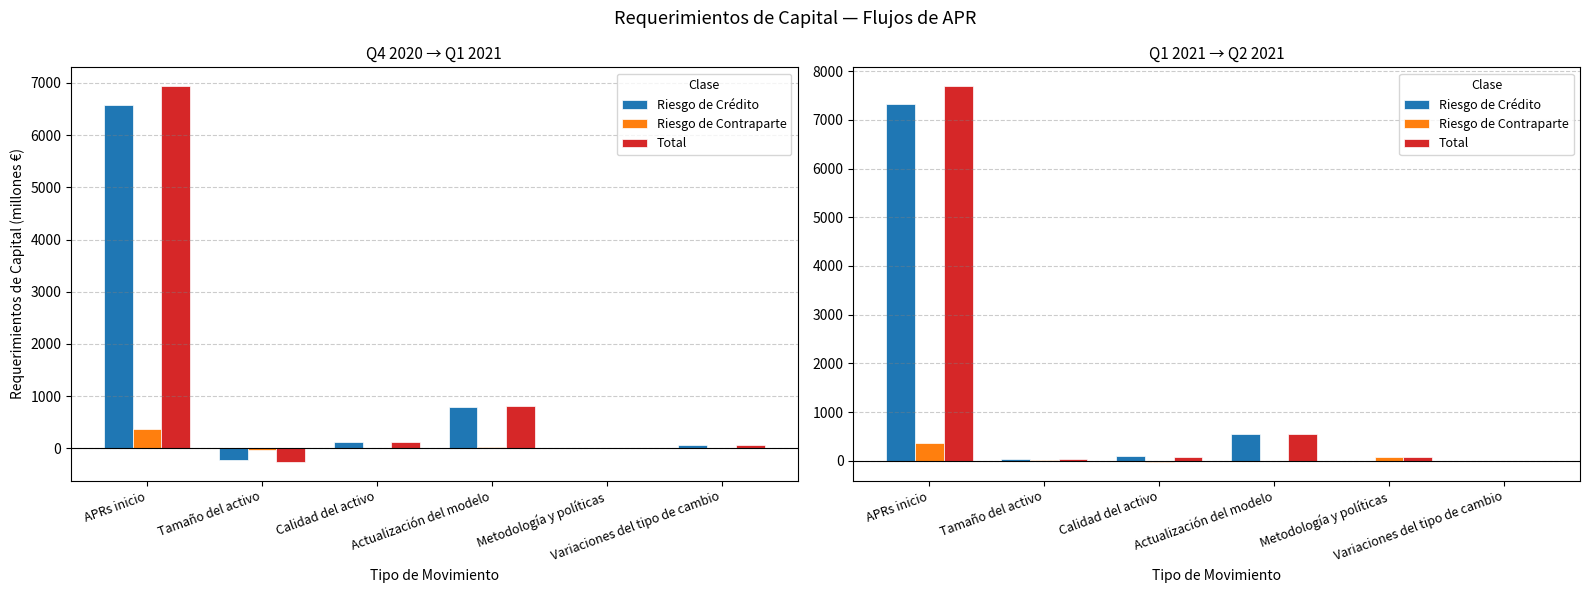

What is the sum of the Total values at Variaciones del tipo de cambio and Metodología y políticas?

87